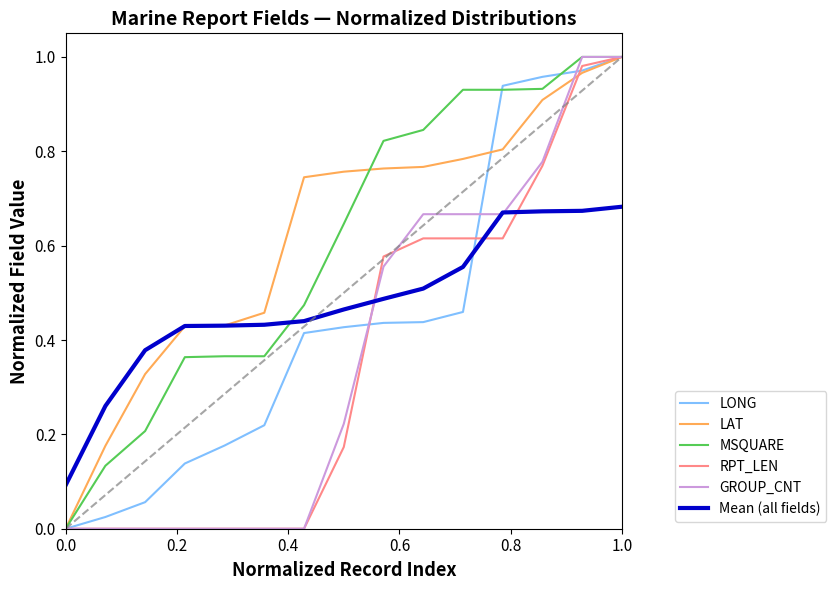

True or false: Mean (all fields) and RPT_LEN intersect in this chart.

True